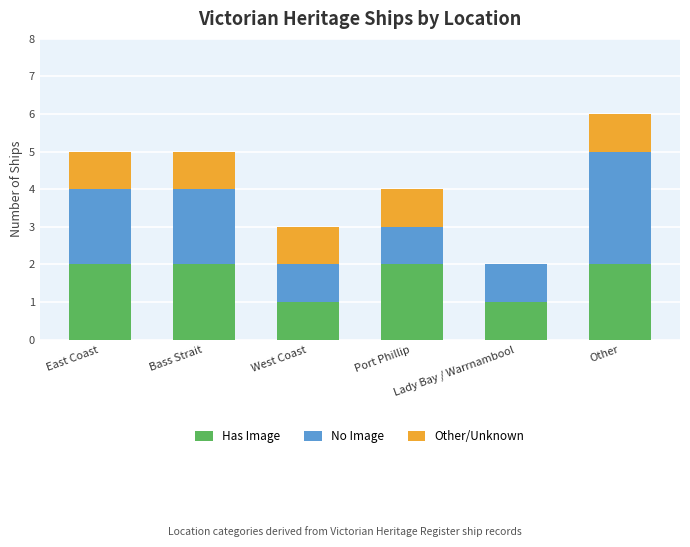

What is the sum of all Has Image values?

10